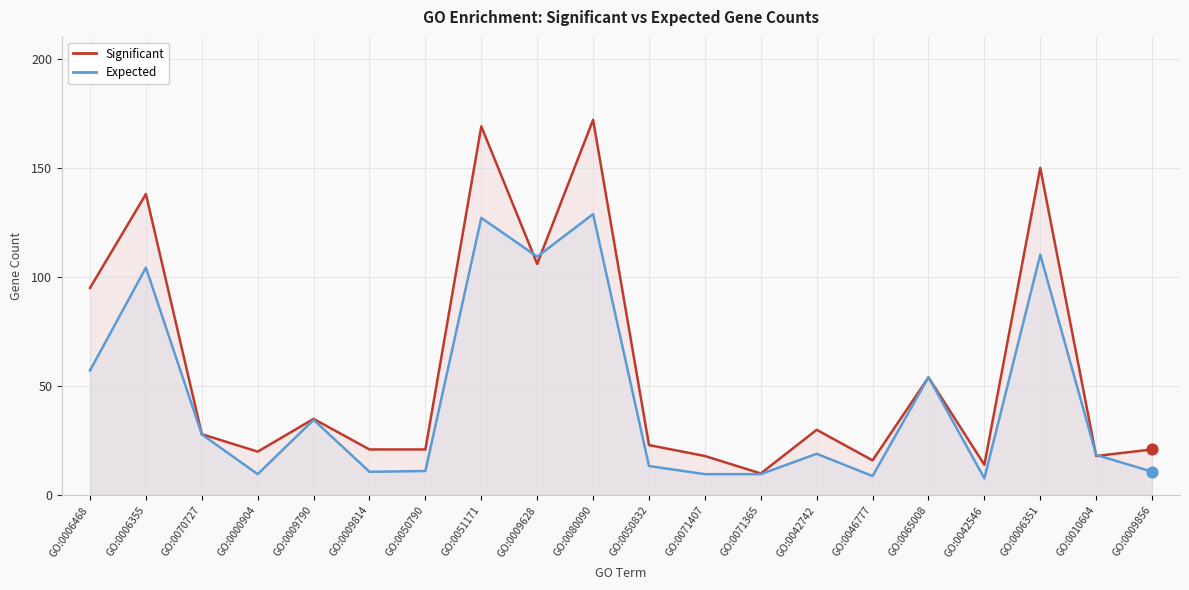

Which series has the widest spread of Y values?

Significant